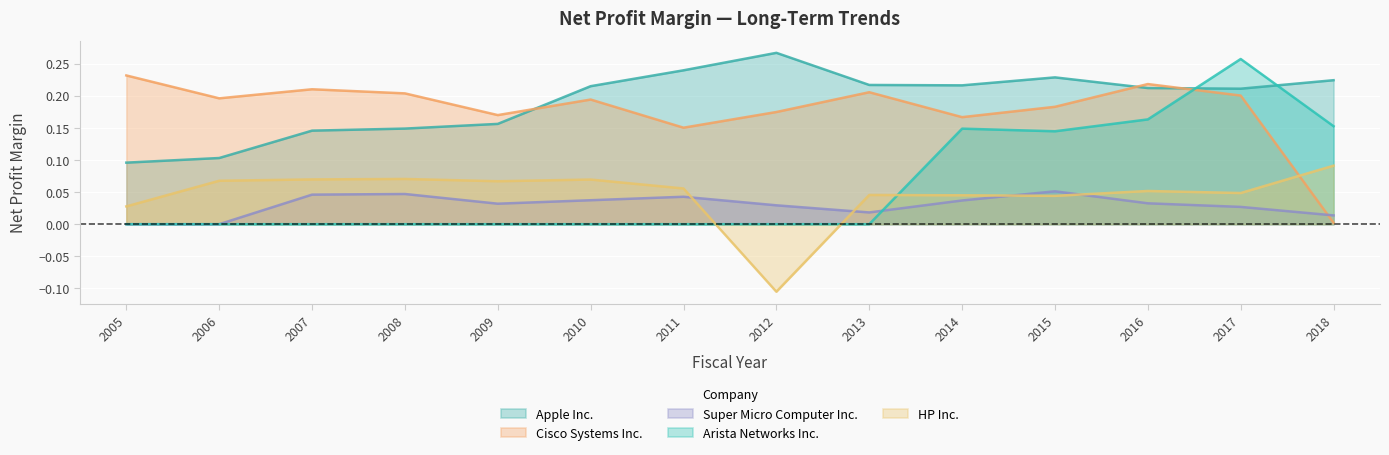

What is the value of the HP Inc. point at the 5th from the left?

0.1